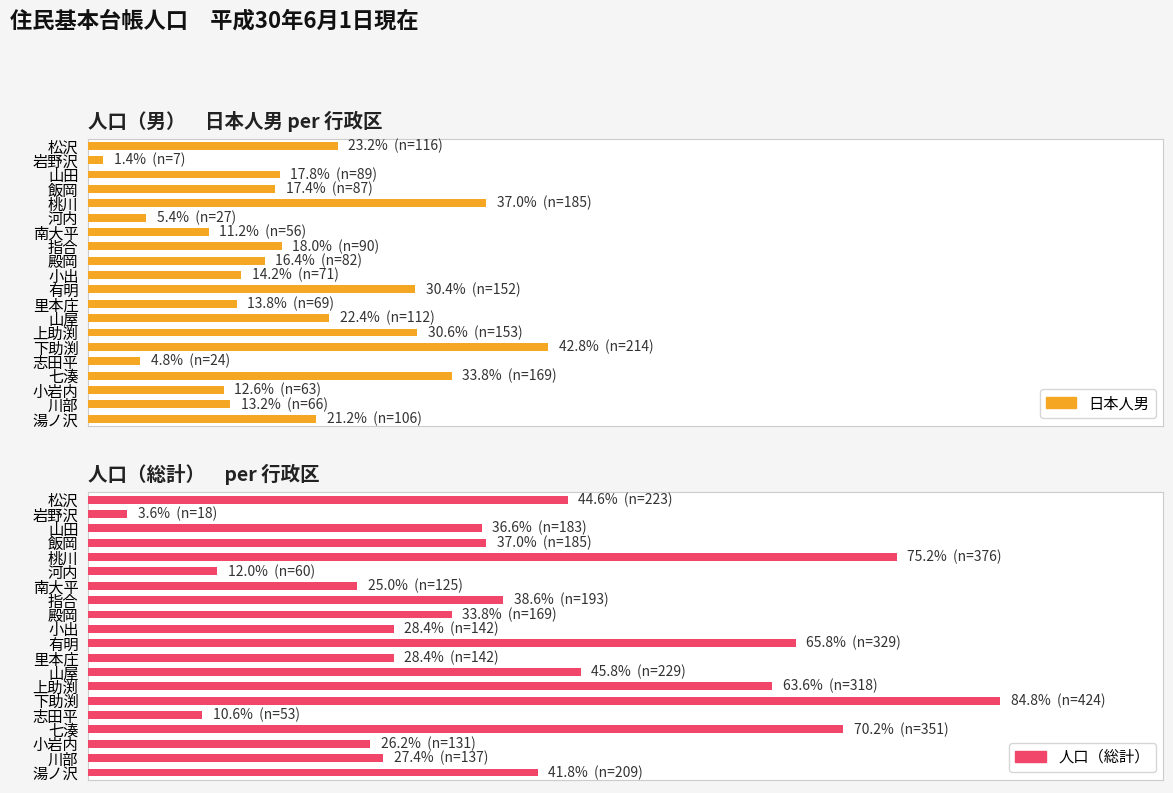

What is the sum of the 人口（総計） values at 松沢 and 湯ノ沢?

432